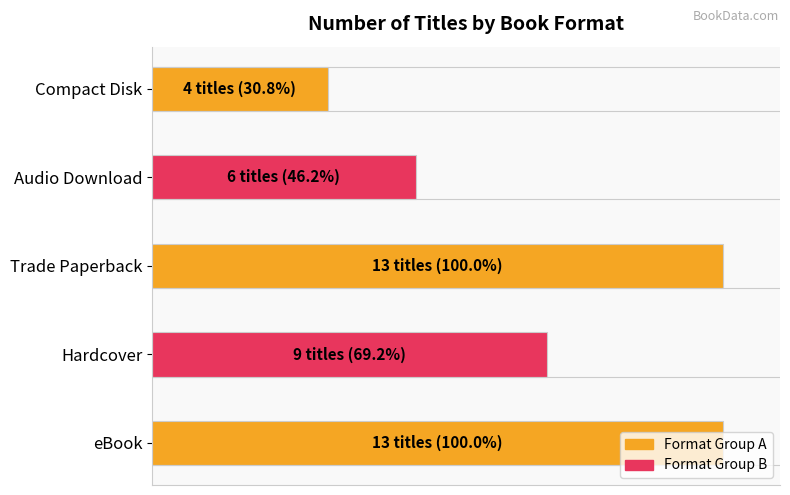

Which has a higher value, 8 or eBook?

eBook